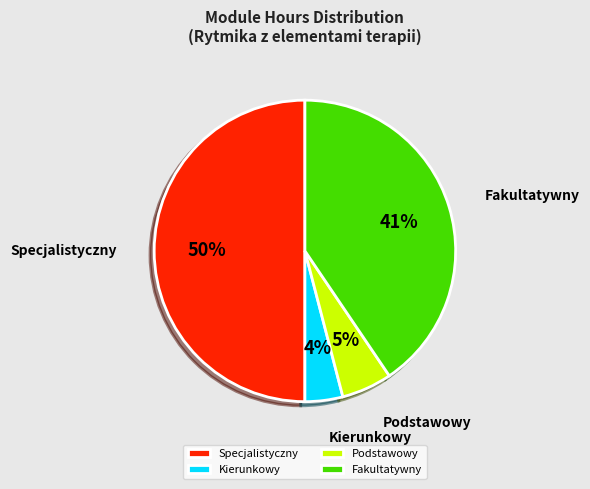

Rank the categories by value from highest to lowest.

Specjalistyczny, Fakultatywny, Podstawowy, Kierunkowy